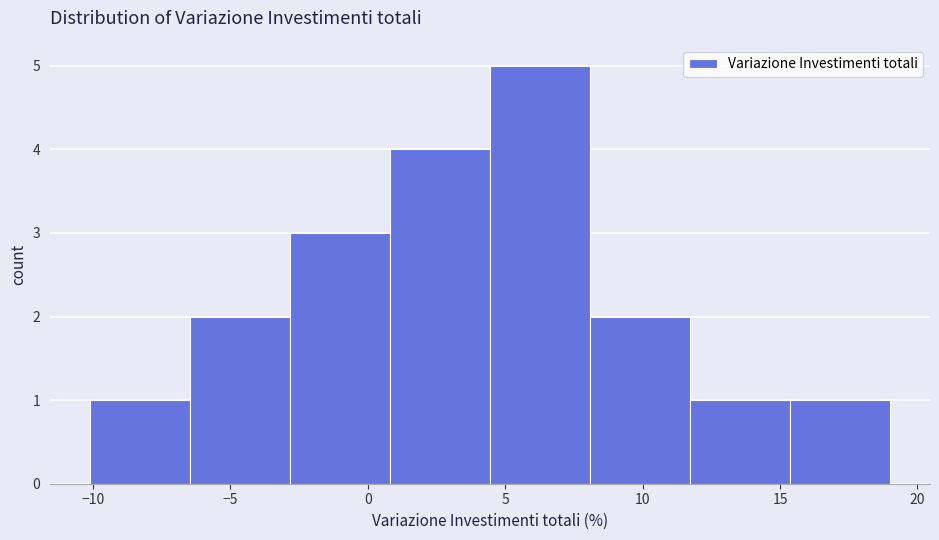

How tall is the bar that spans 8.0 to 11.5 on the x-axis? Neither the bar edges nor the heights are printed on the chart, so give them approximately, as read against the axes.

2